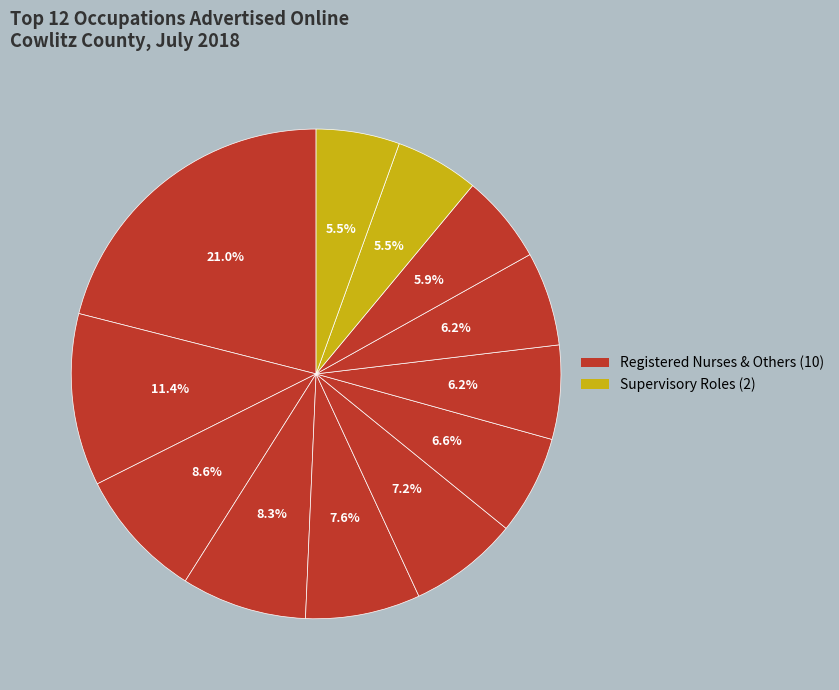

Count the number of slices in the pie.

12